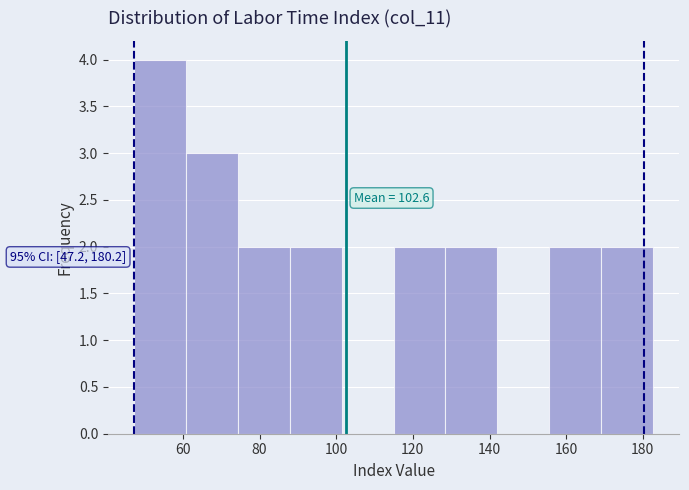

Which range on the x-axis has the tallest bar?

48 to 60